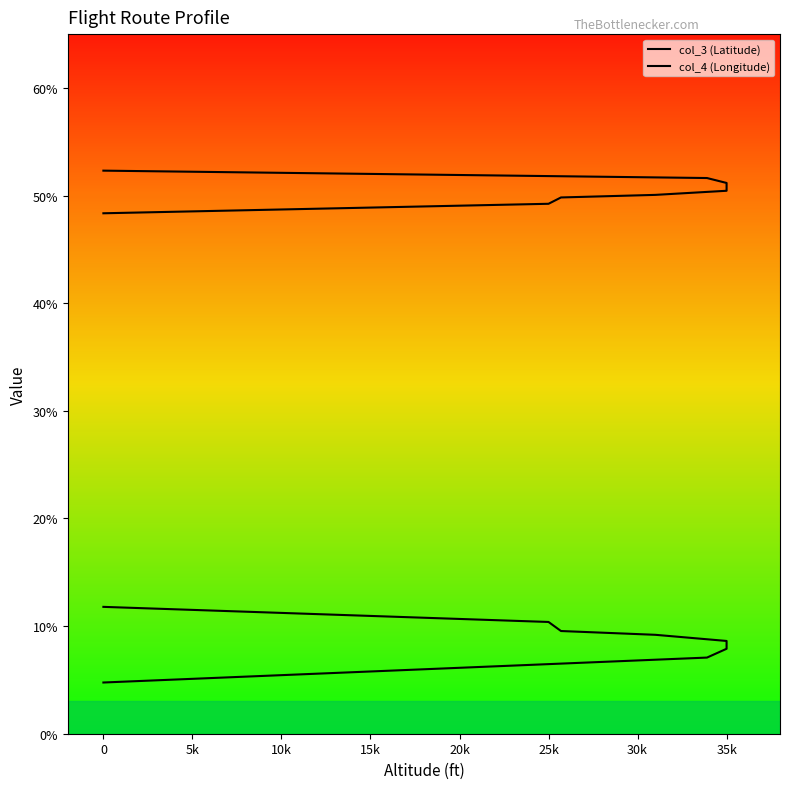

Is it true that col_3 (Latitude) equals 52.3 at 0?

True